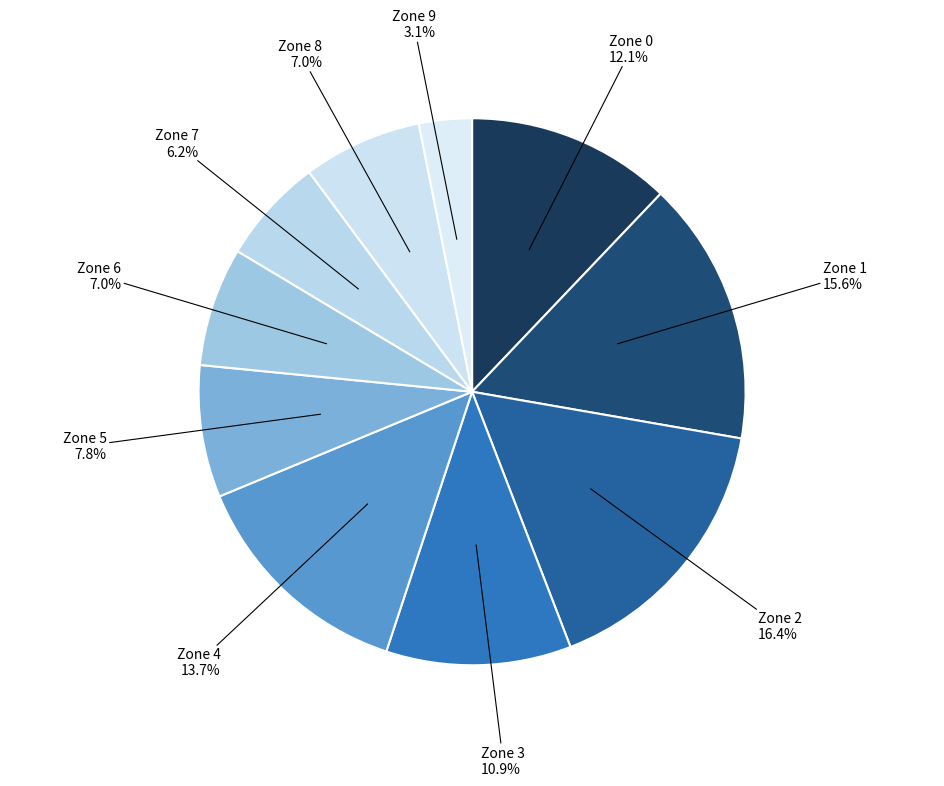

To the nearest percent, what percentage of the pie is Zone 1?

16%